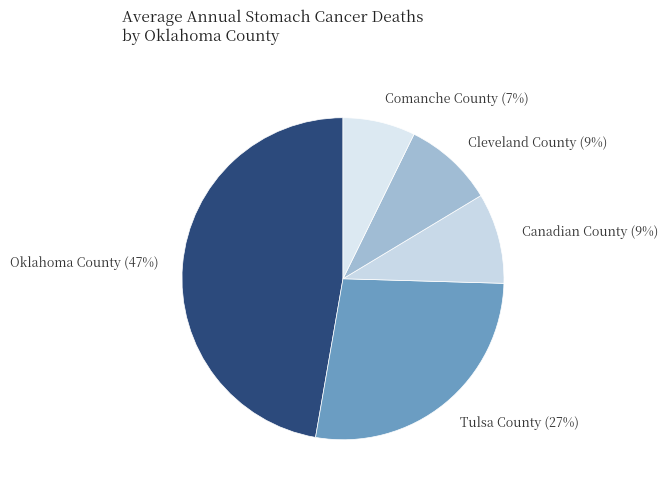

The Tulsa County slice represents 40% of the pie. True or false?

False